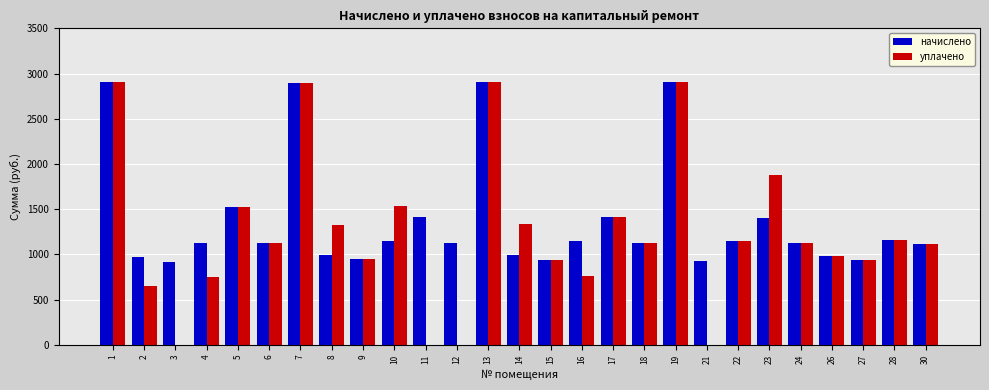

Between 13 and 21, which series saw the biggest shift?

уплачено